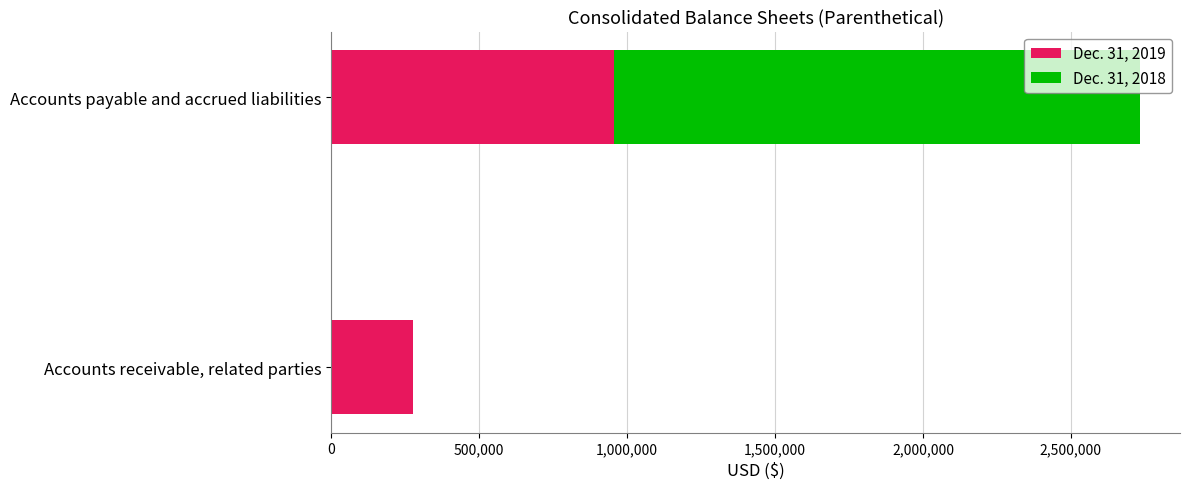

At which label does Dec. 31, 2019 reach its peak?

Accounts payable and accrued liabilities